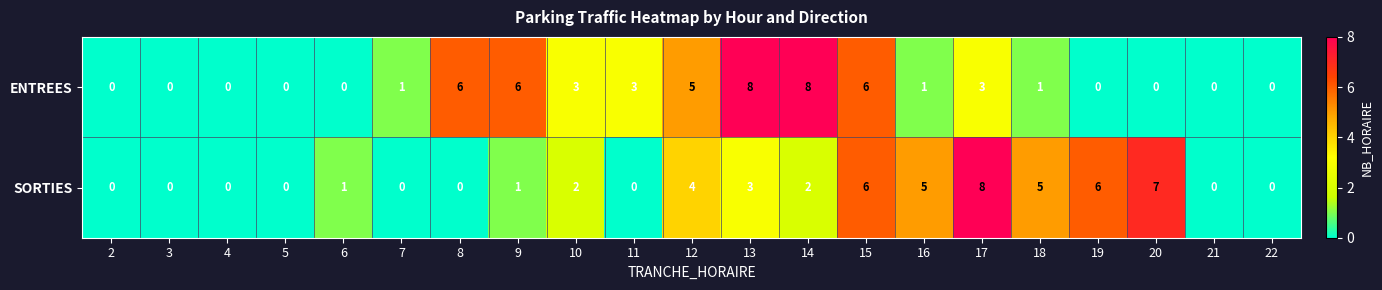

True or false: ENTREES has a value of 5 at 10.

False